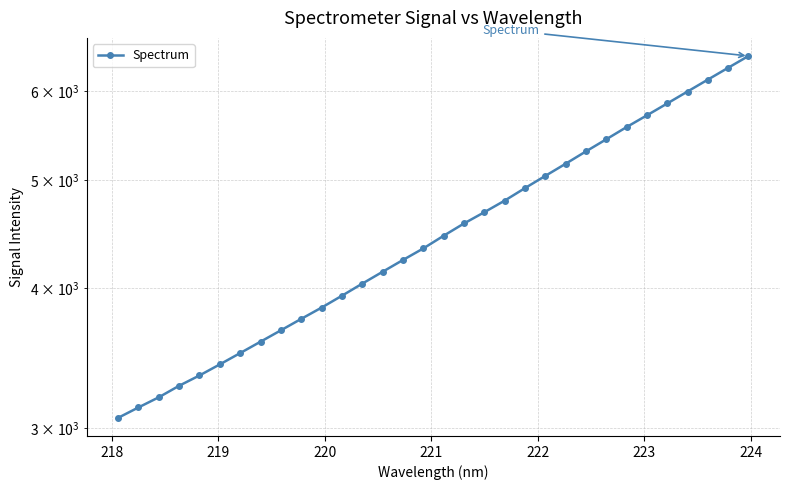

How many lines are shown in the chart?

1